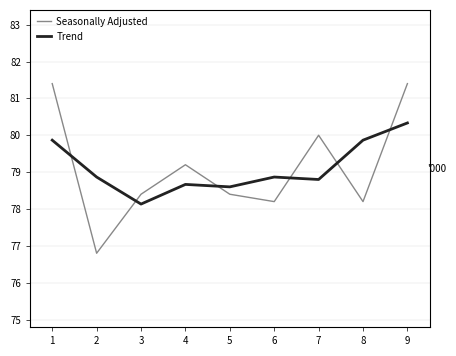

What is the difference between the Trend values at 4 and 5?

0.1